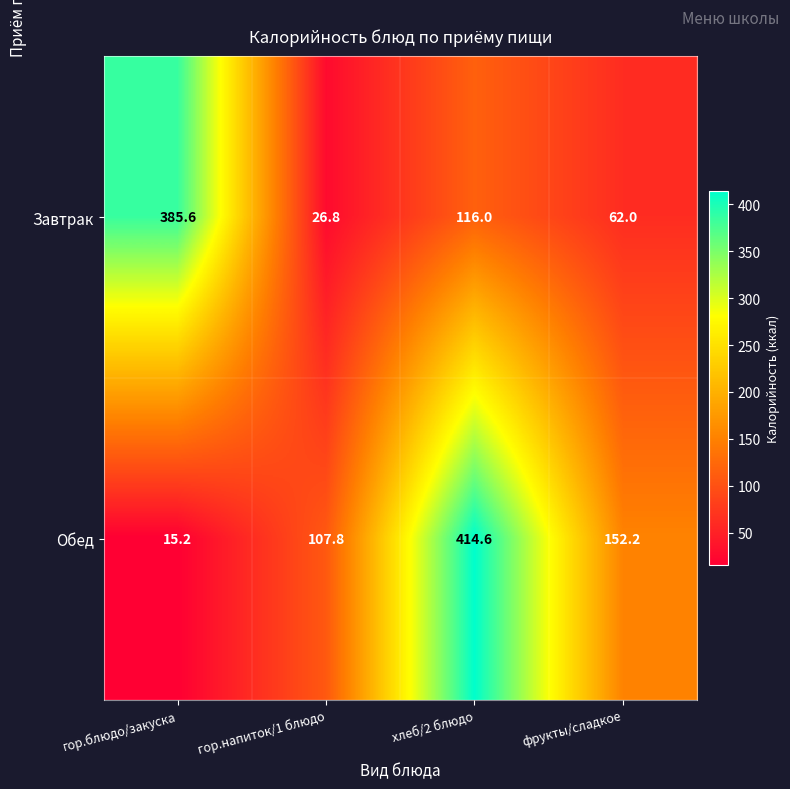

What is the maximum value for Завтрак?

385.6